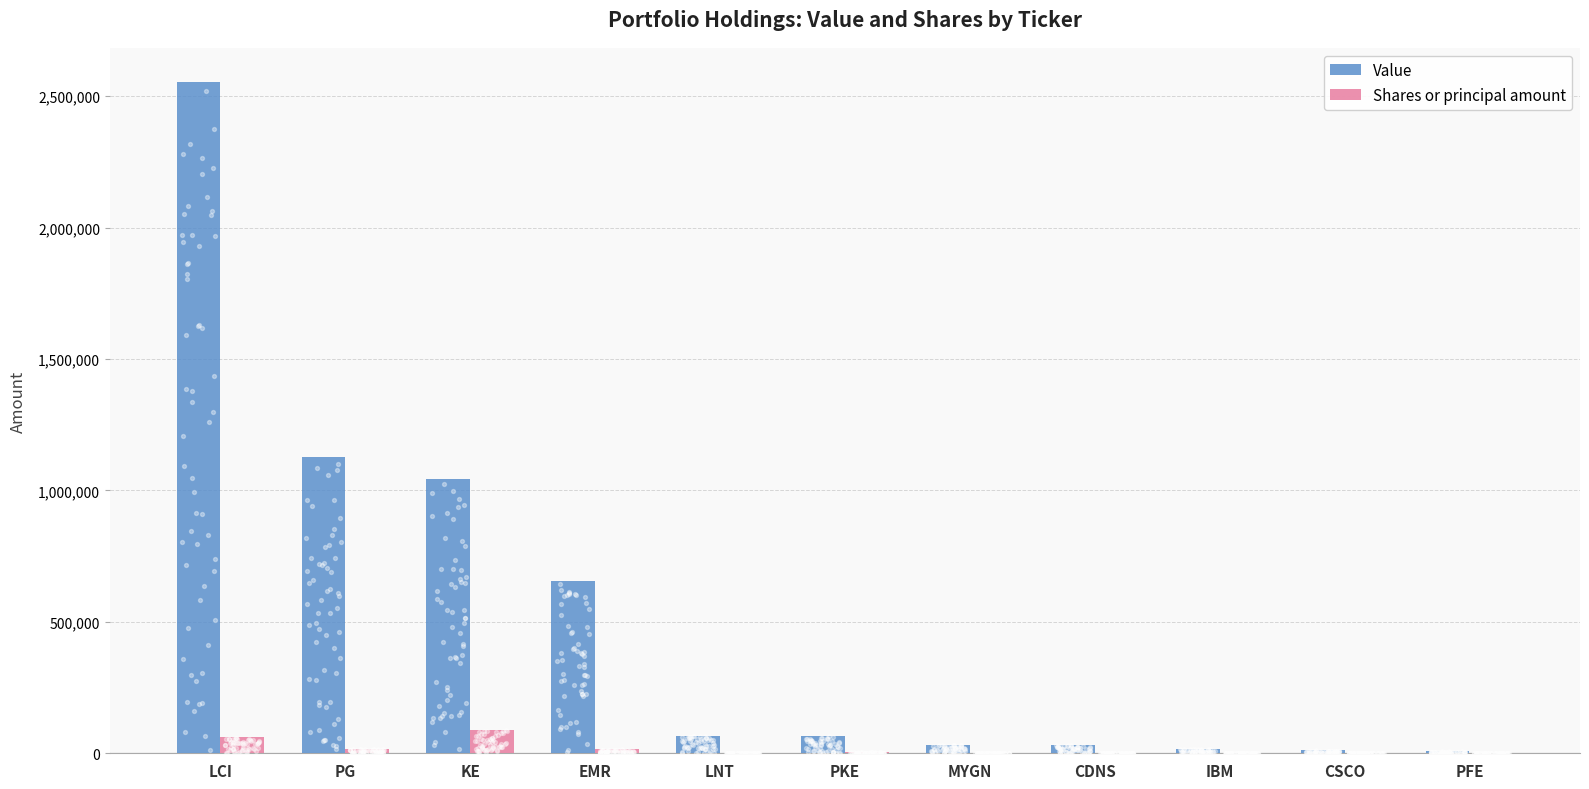

Which series contains the lowest Y value?

Shares or principal amount